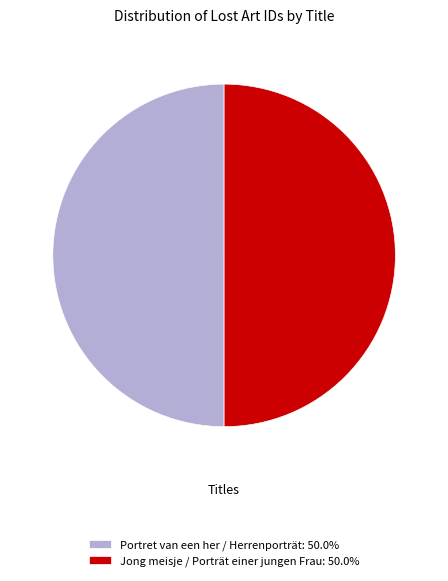

What is the ratio of the value at Portret van een her / Herrenporträt: 50.0% to the value at Jong meisje / Porträt einer jungen Frau: 50.0%?

1.0